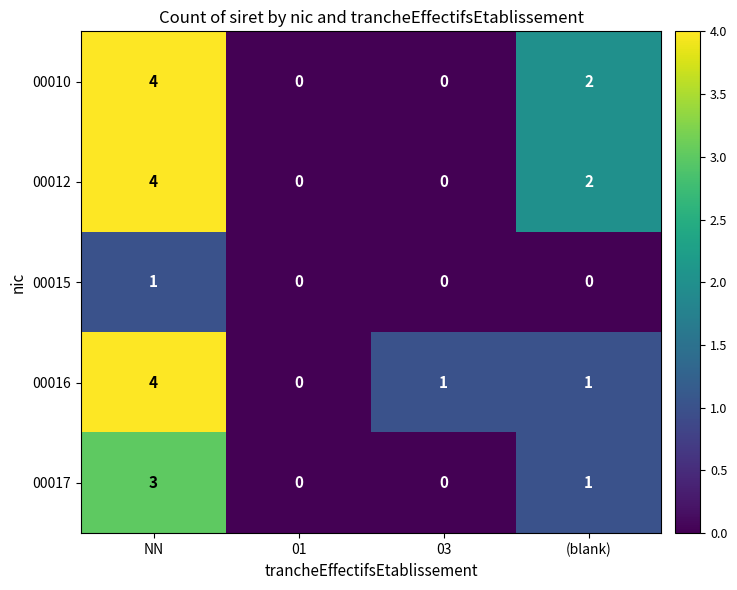

What is the sum of all 00017 values?

4